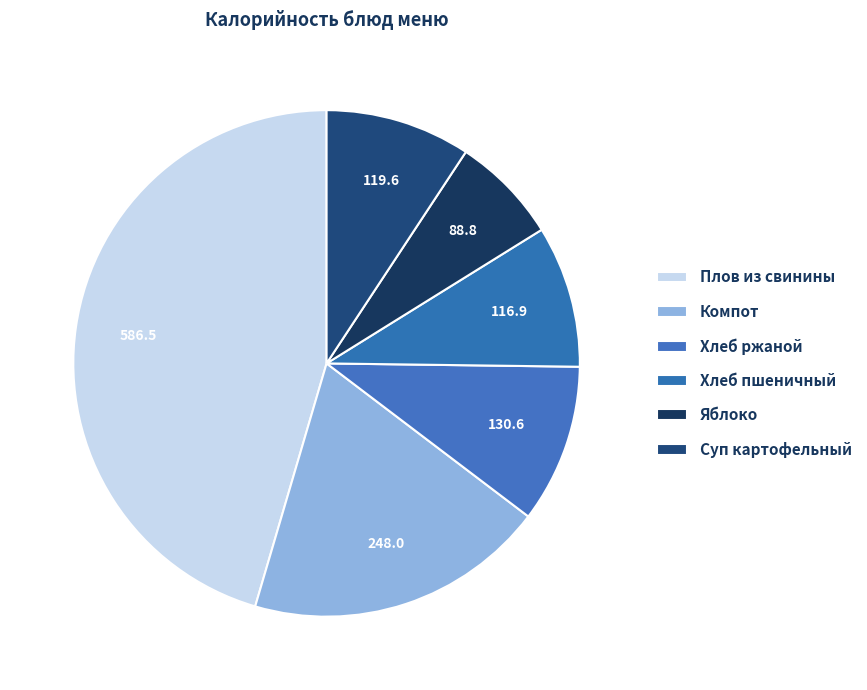

Which category has the biggest portion of the pie?

Плов из свинины (Завтрак)